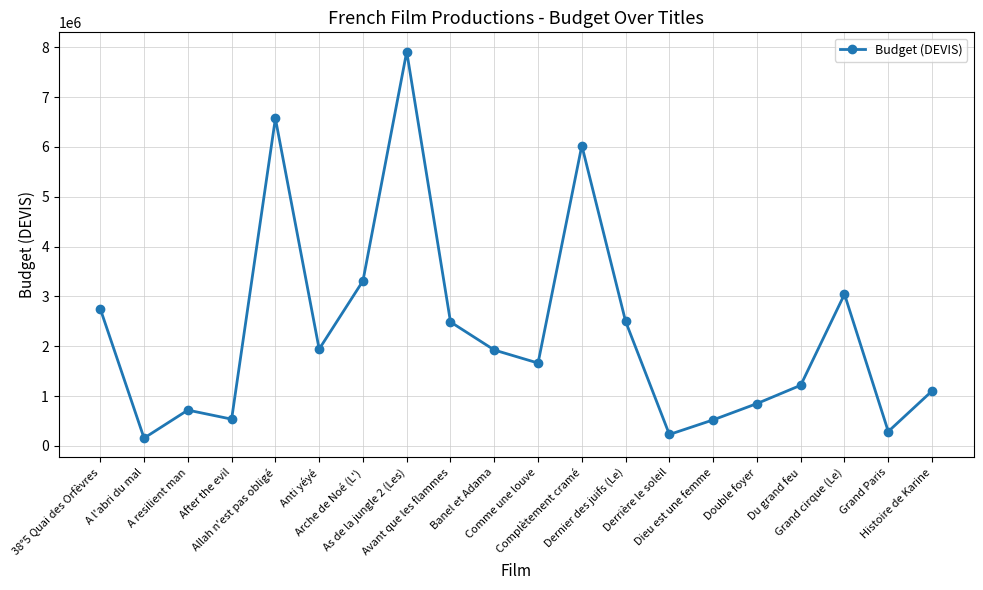

The value at Anti yéyé is 946901. True or false?

False